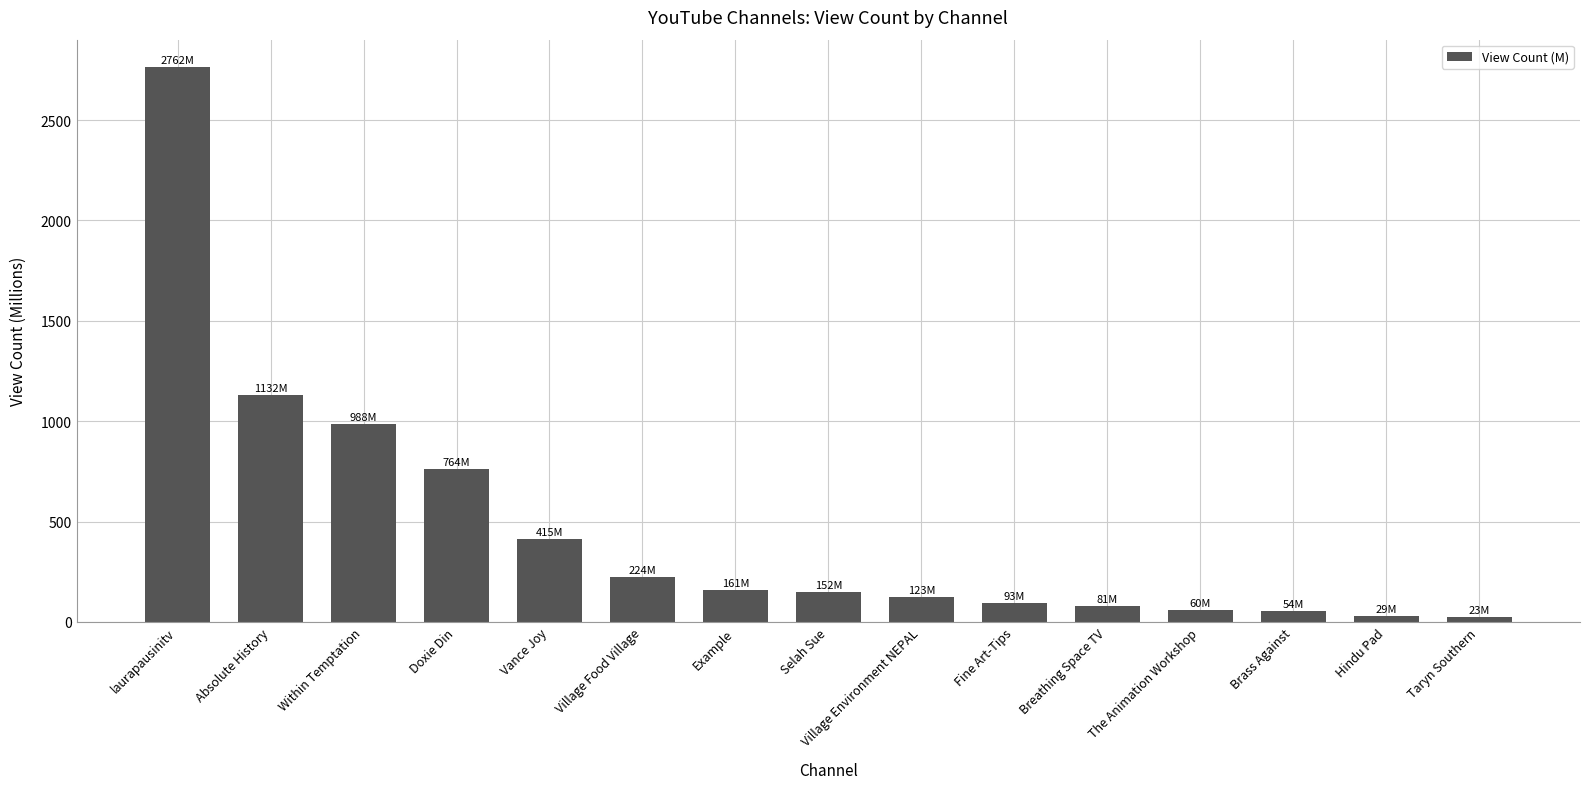

What is the difference between the values at Vance Joy and Example?

254.8